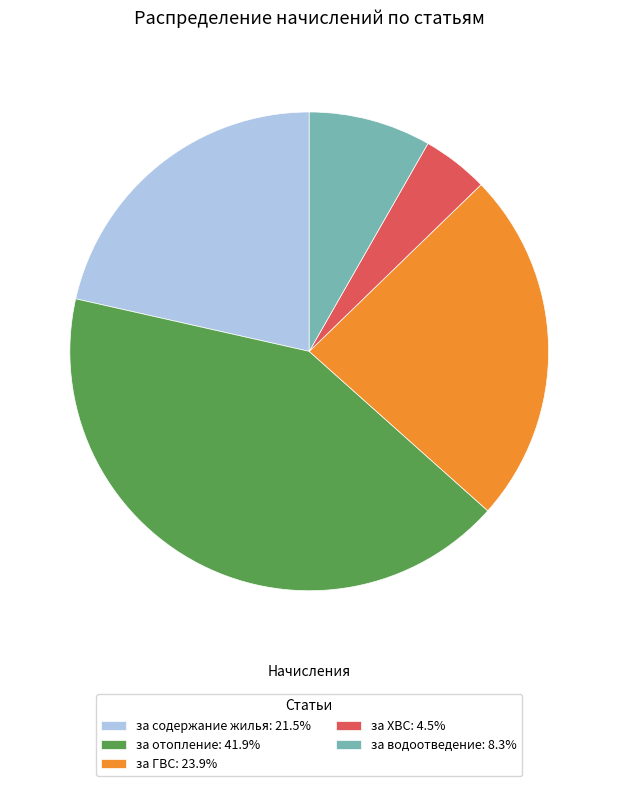

Is за содержание жилья: 21.5% the majority of the pie?

No